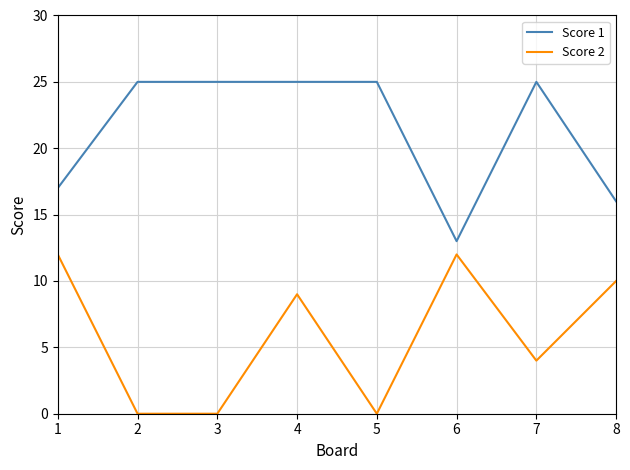

At how many categories does at least one series exceed 8?

8